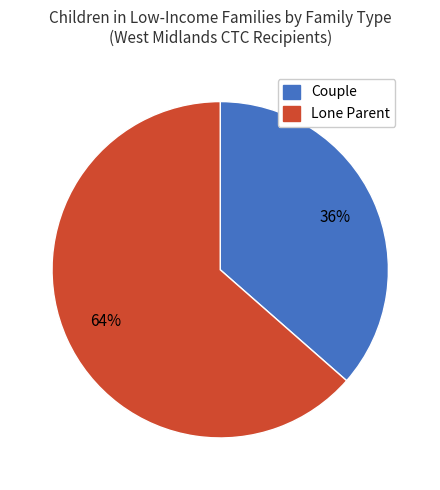

To the nearest percent, what is the average slice percentage?

50%